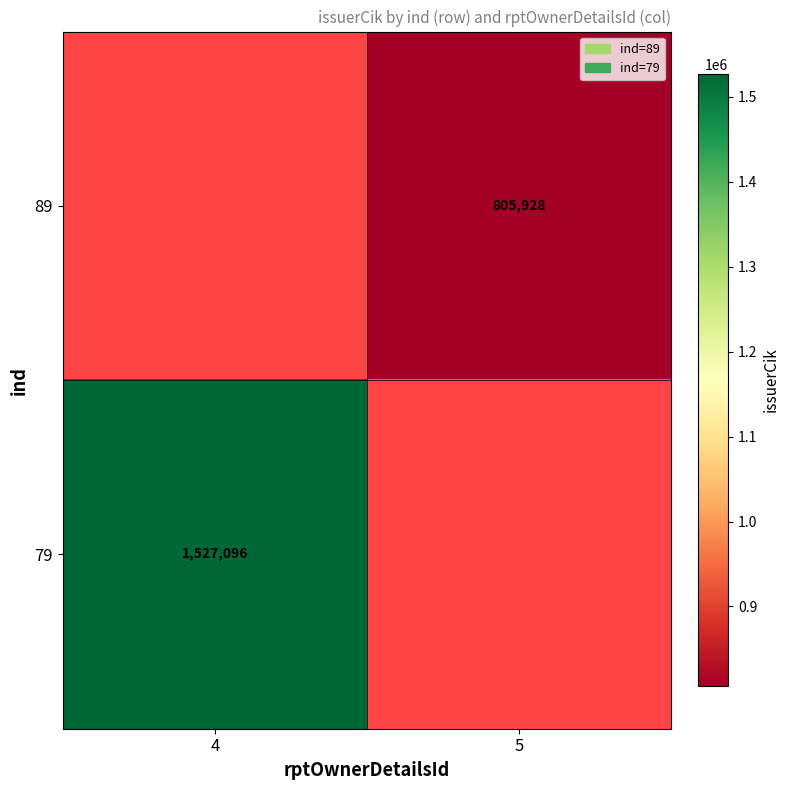

The 89 series shows 805928 at 5. True or false?

True